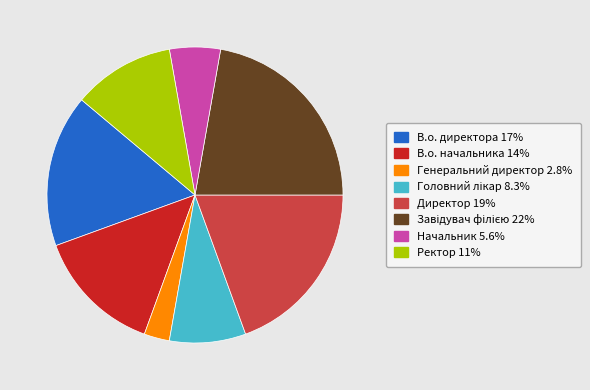

Does Ректор represent more than half of the total?

No